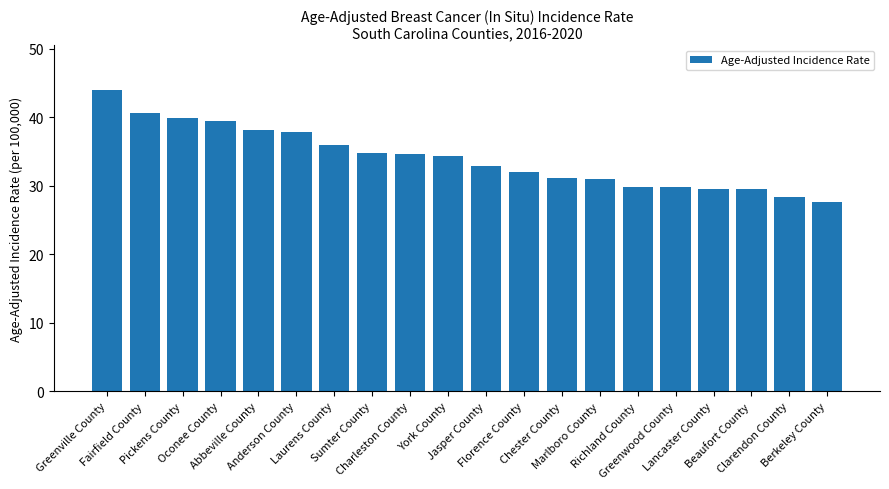

Is it true that the value at Greenville County is 10.9?

False